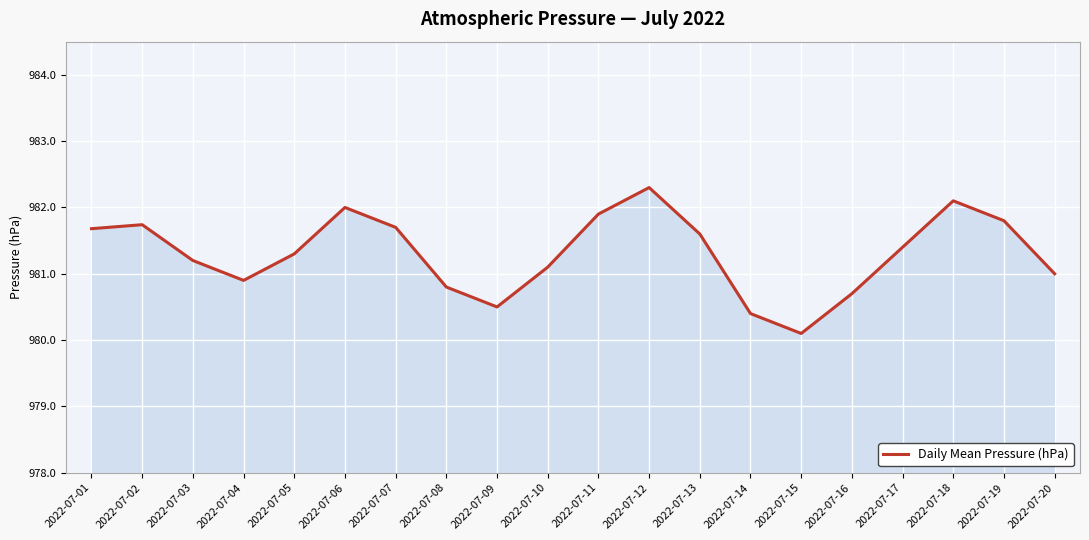

Reading right to left, list all the values displayed in this chart.

981.0	981.8	982.1	981.4	980.7	980.1	980.4	981.6	982.3	981.9	981.1	980.5	980.8	981.7	982.0	981.3	980.9	981.2	981.7	981.7